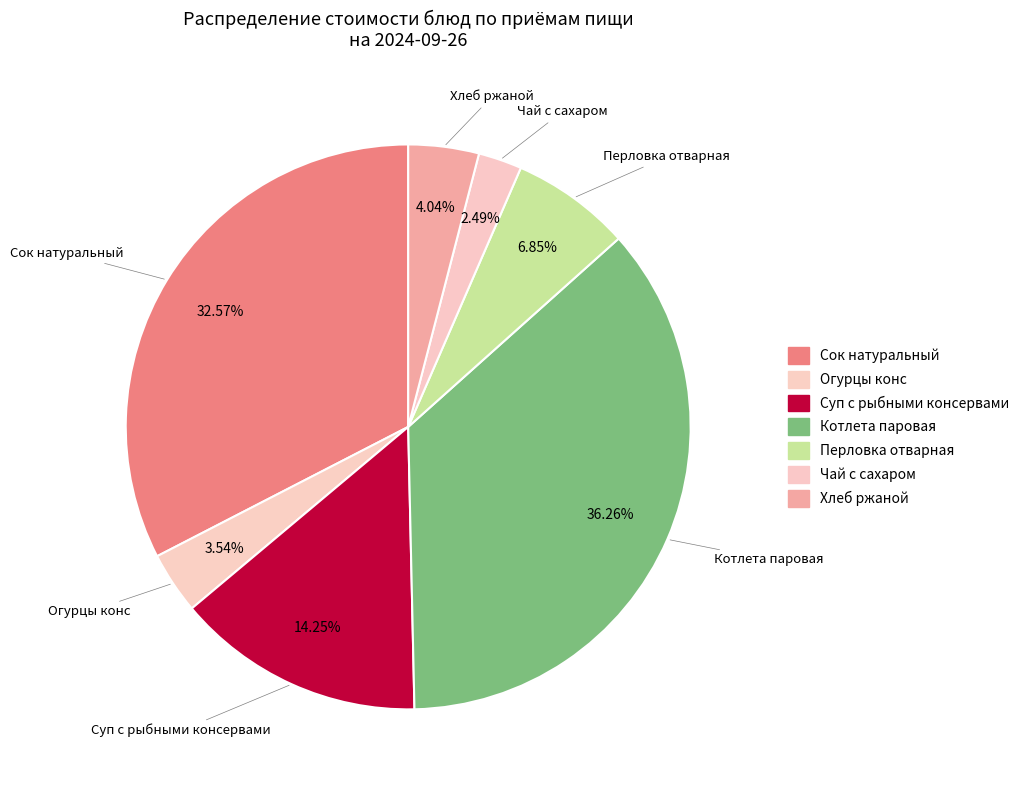

Rank the categories by value from lowest to highest.

Чай с сахаром, Огурцы конс, Хлеб ржаной, Перловка отварная, Суп с рыбными консервами, Сок натуральный, Котлета паровая